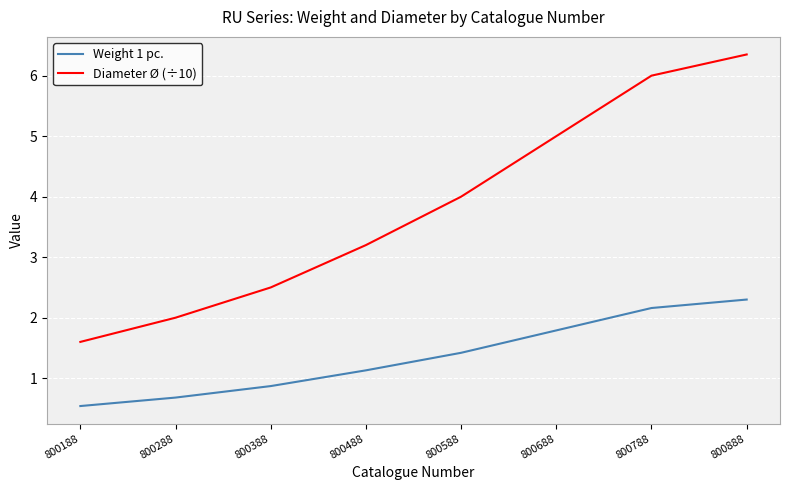

Which category has the highest value across all series?

800888